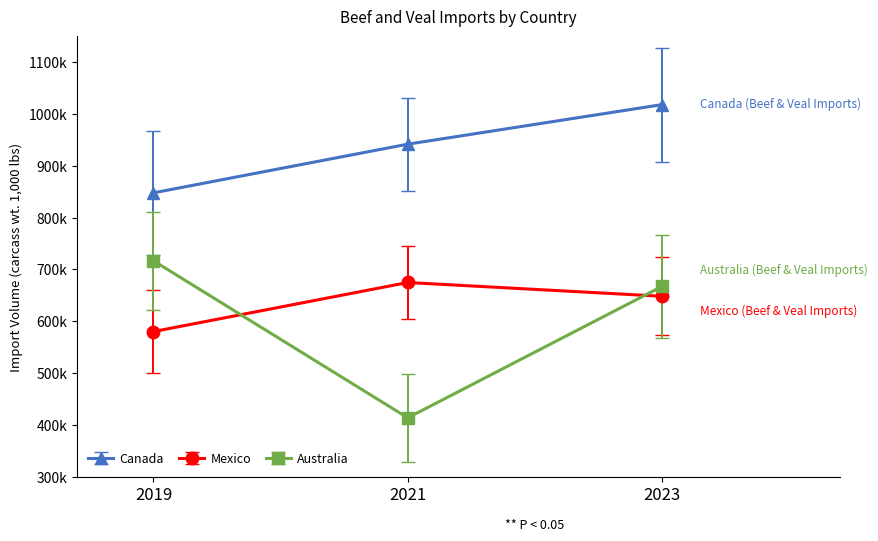

Is this an area chart (filled region under the line)?

No